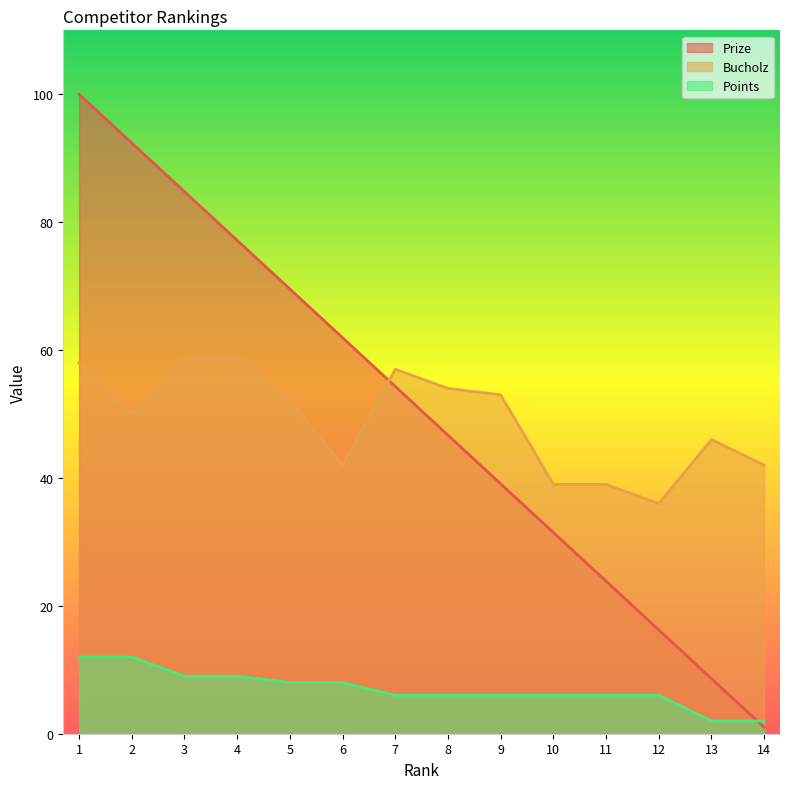

Which category has the highest value in the Points series?

1